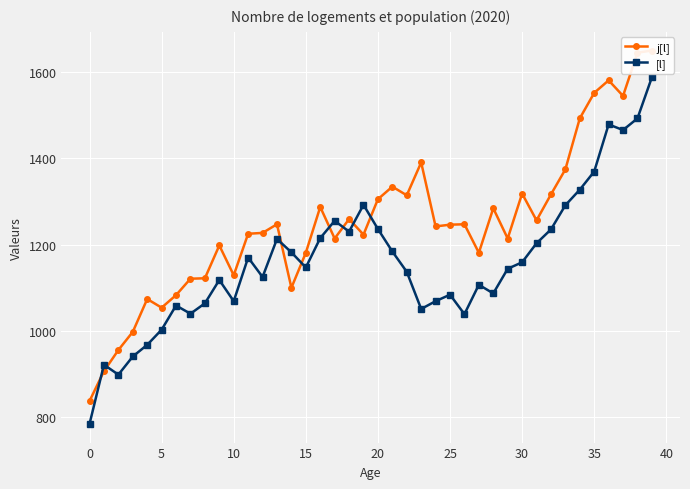

True or false: [l] has more than 1 points higher than both neighbors.

True